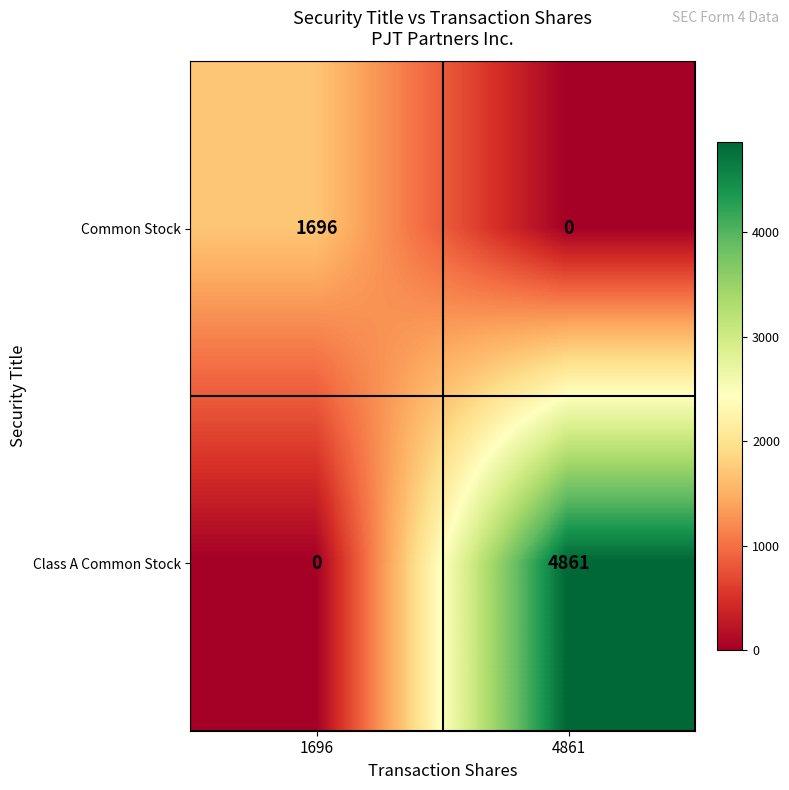

The value of Class A Common Stock at 1696 is 0. True or false?

True